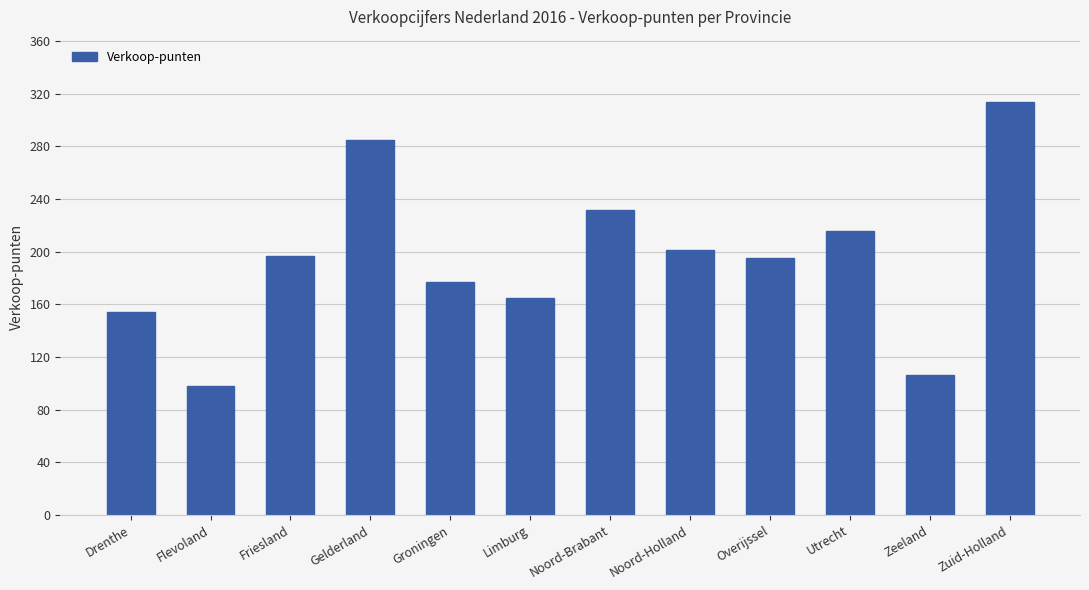

Which label corresponds to the largest value in the chart?

Zuid-Holland